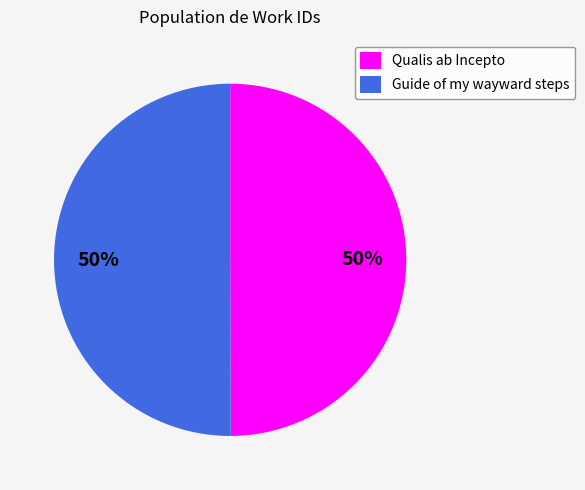

To the nearest percent, what is the average slice percentage?

50%